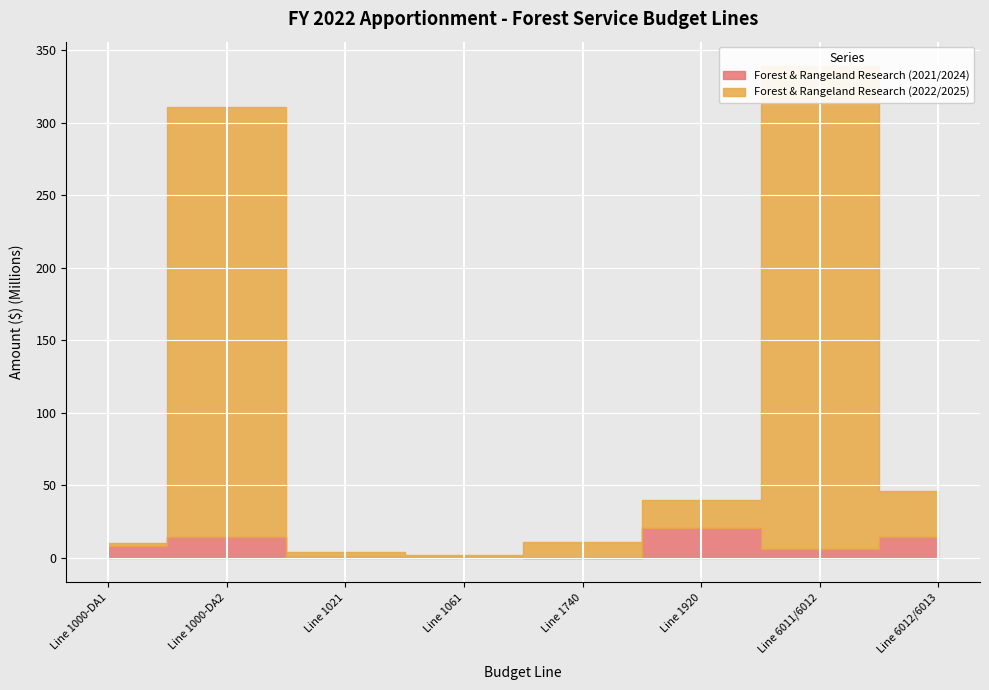

Between Line 1000-DA2 and Line 1920, which is larger?

Line 1920